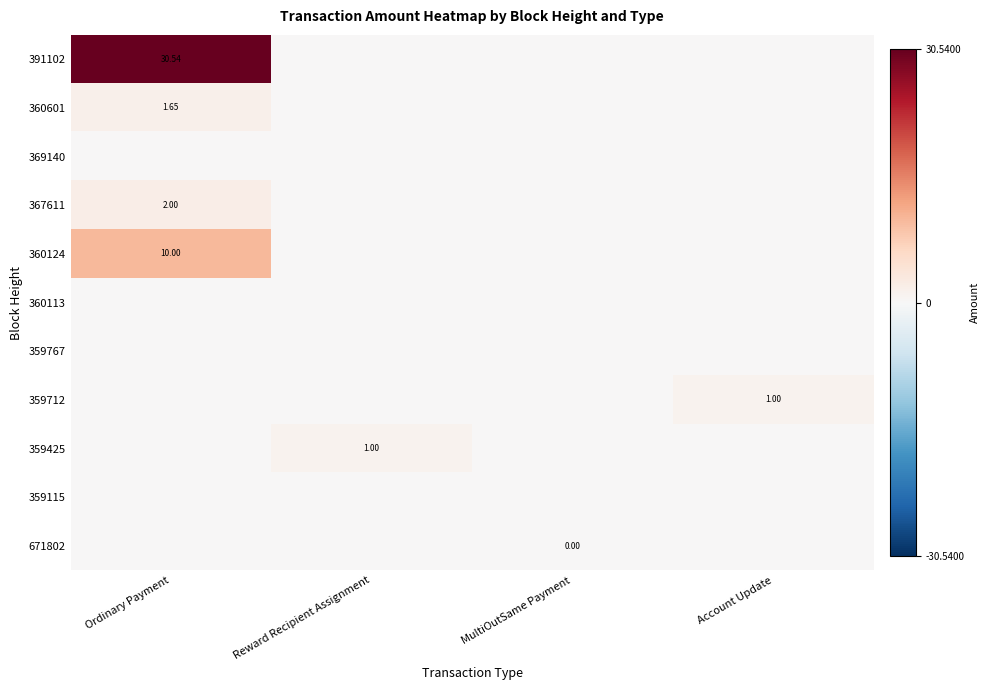

Is the value of 359425 at Account Update greater than the value of 360601 at Reward Recipient Assignment?

No